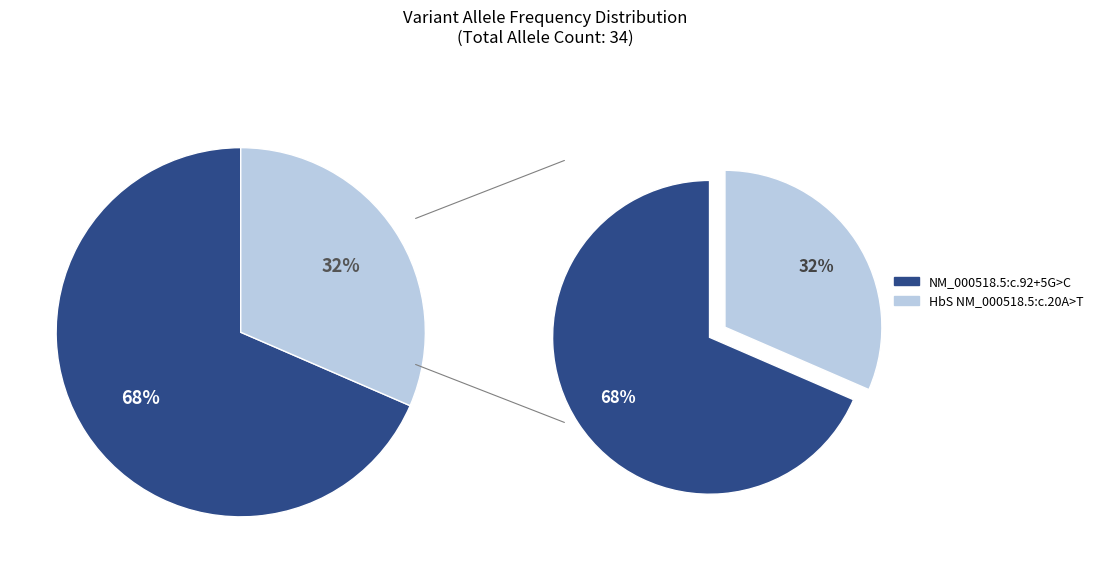

What percentage do NM_000518.5:c.92+5G>C and HbS NM_000518.5:c.20A>T together represent?

100.0%